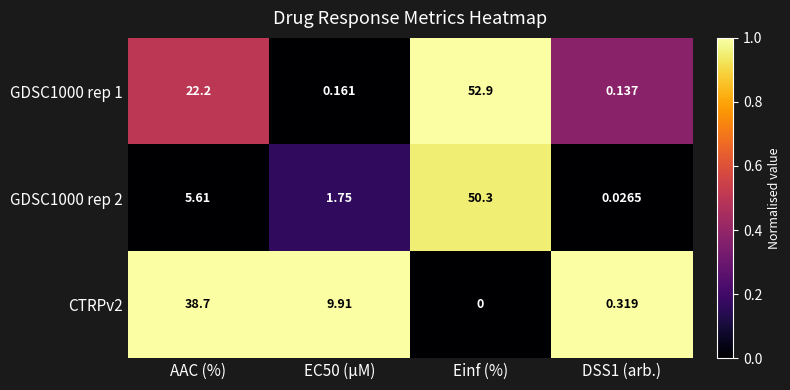

Which label corresponds to the smallest value in the chart?

Einf (%)